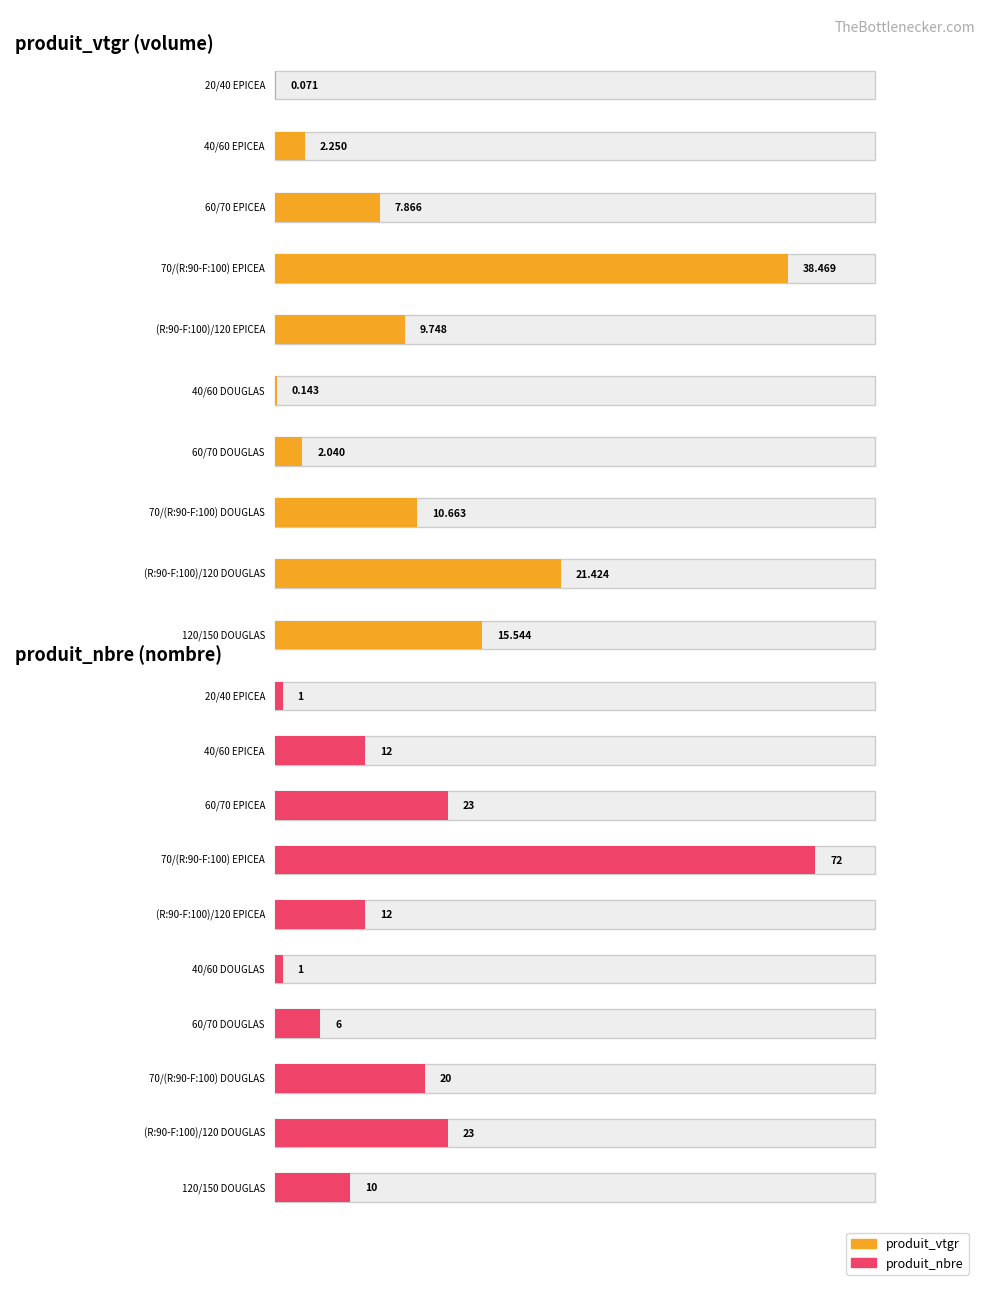

Which series has the largest total across all categories?

produit_nbre